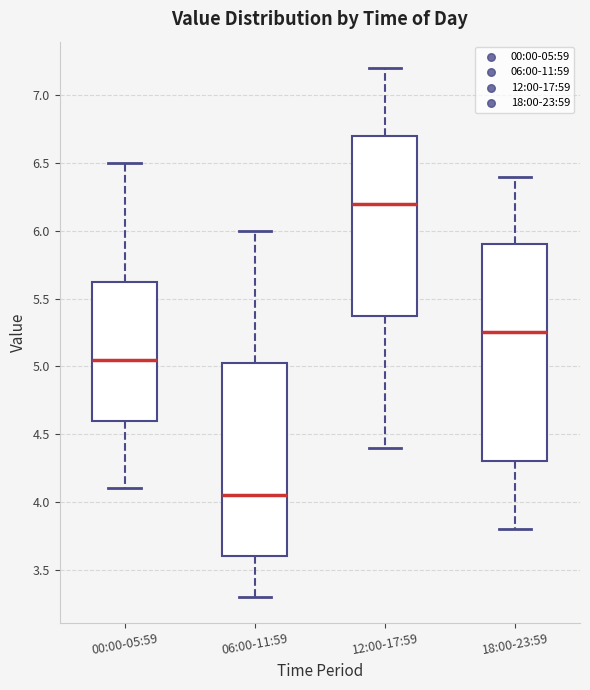

Which box's median line is the lowest?

06:00-11:59